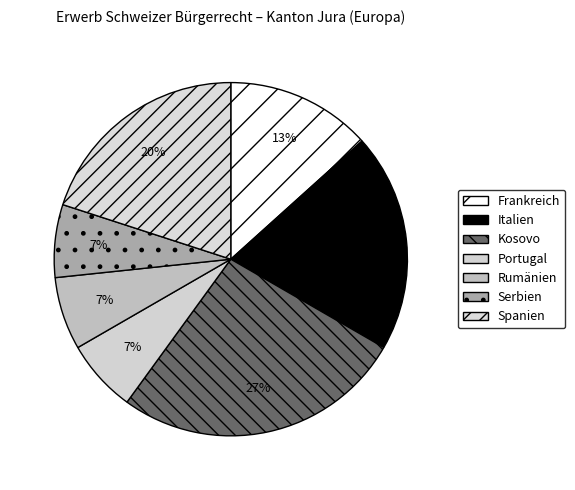

What is the largest slice in the pie chart?

Kosovo